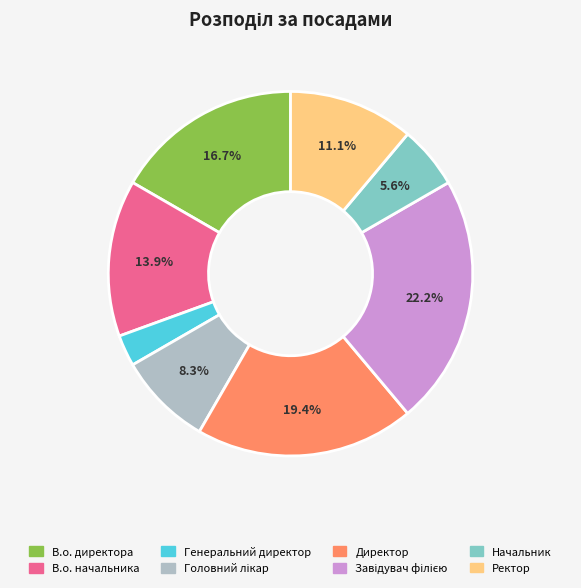

What percentage is NOT represented by Начальник?

94.4%